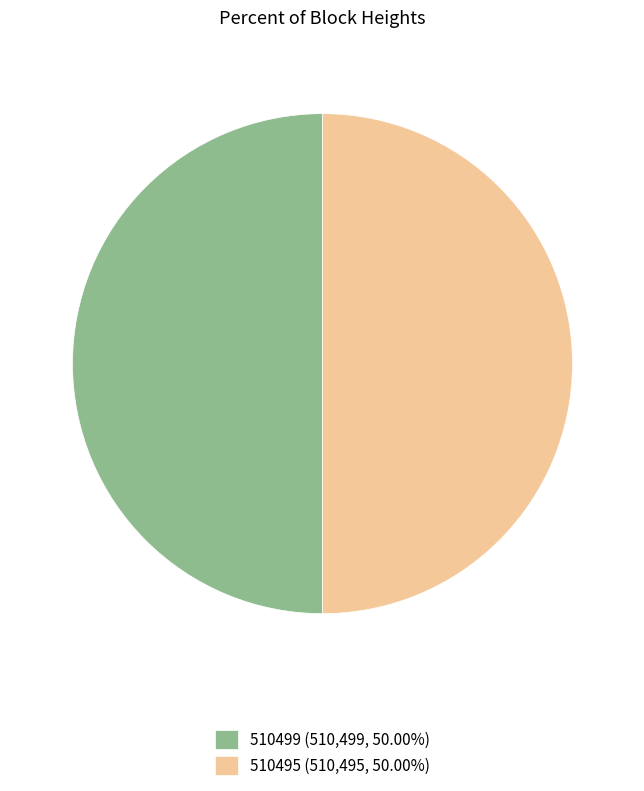

True or false: 510499 accounts for 50% of the total.

True